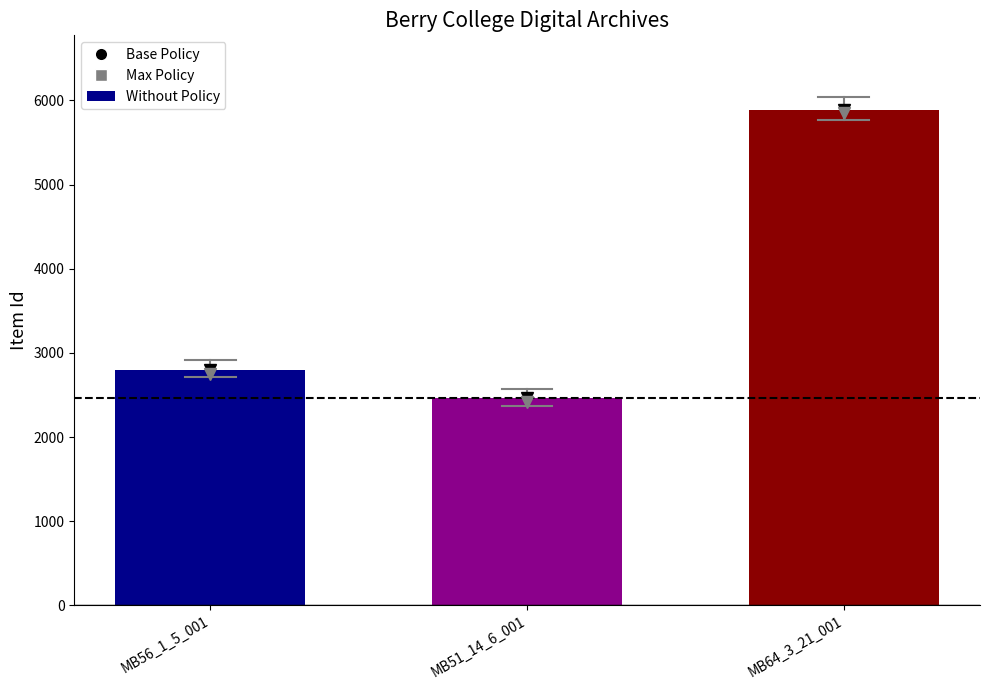

What is the change in value from MB56_1_5_001 to MB64_3_21_001?

+3093